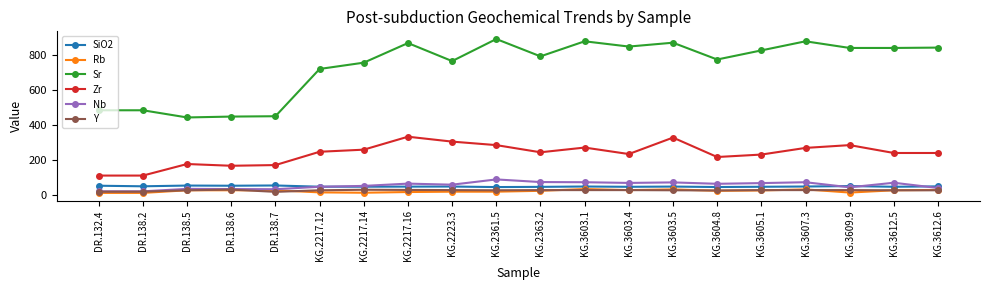

True or false: Nb and Zr intersect in this chart.

False